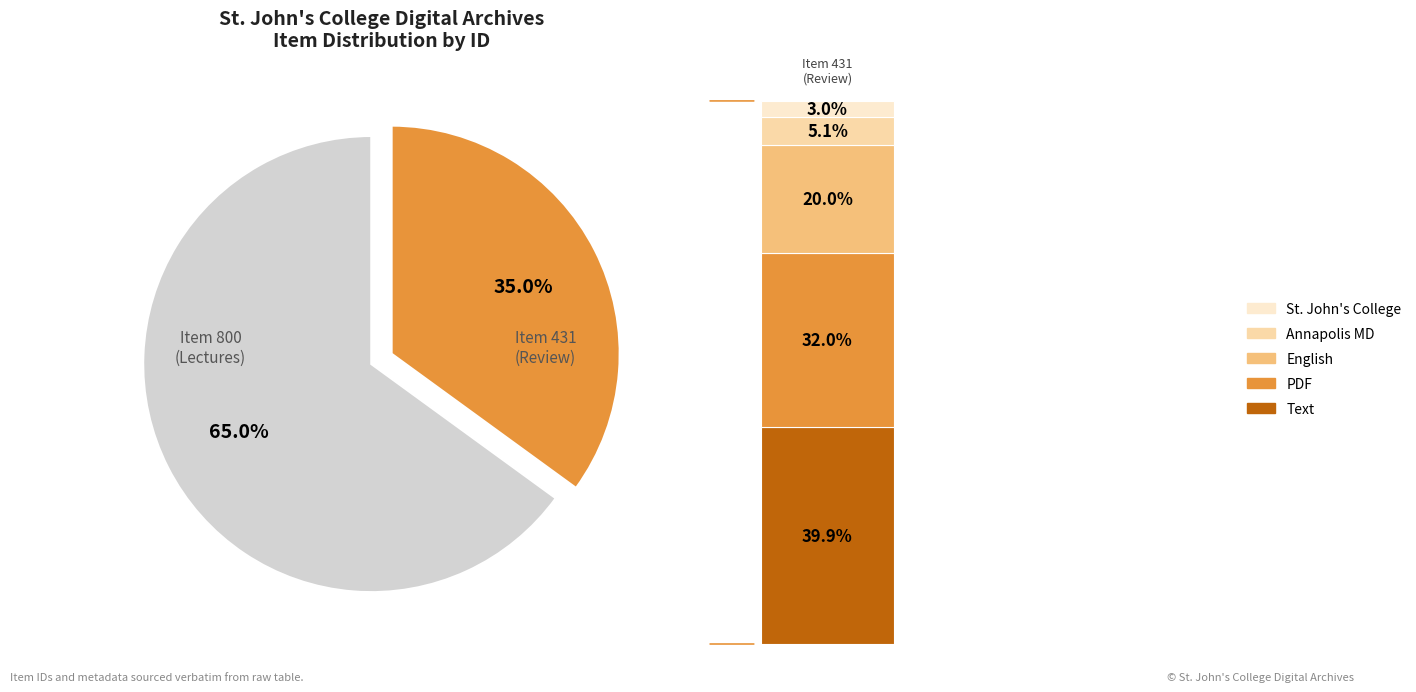

To the nearest percent, what portion does Lecture/Concert Schedule 2013-2014 represent?

65%